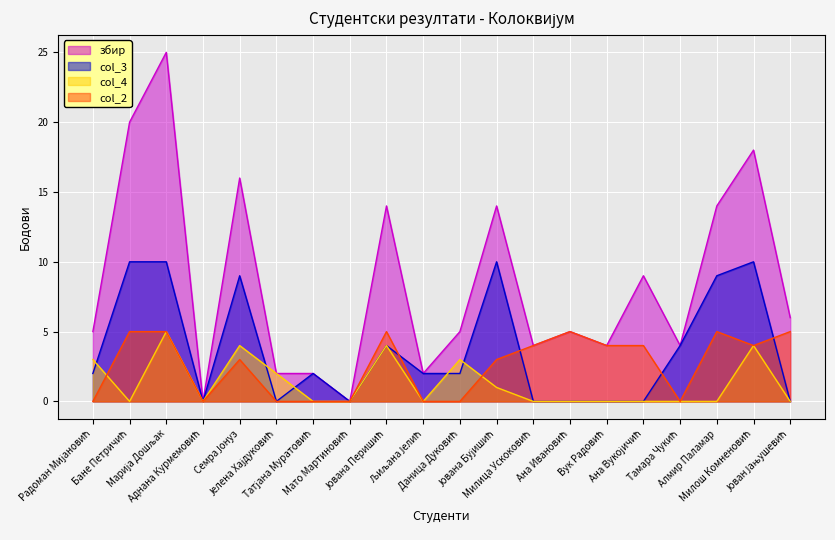

How many positive values does the збир series have?

18